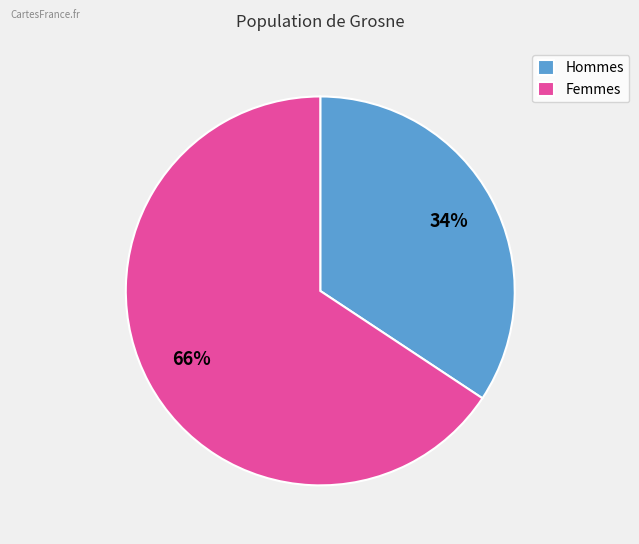

How many segments does this pie chart have?

2